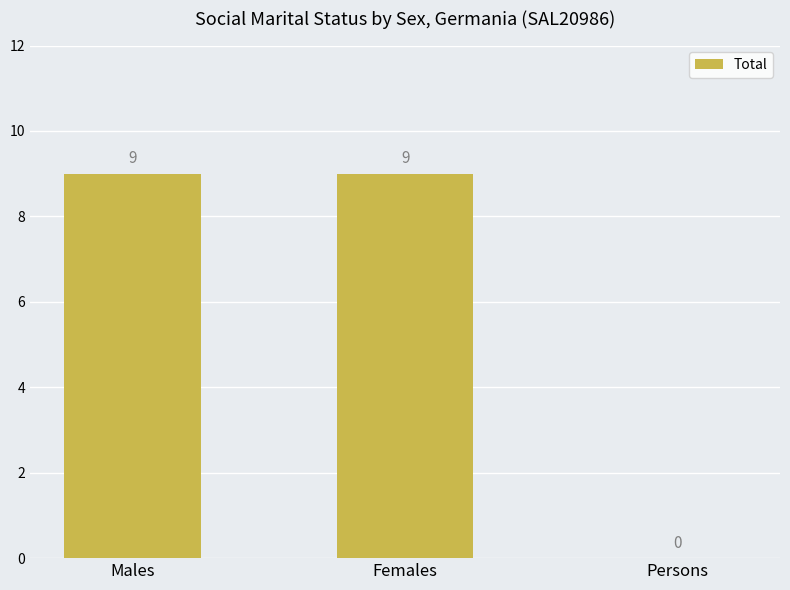

Between Persons and Males, which is larger?

Males